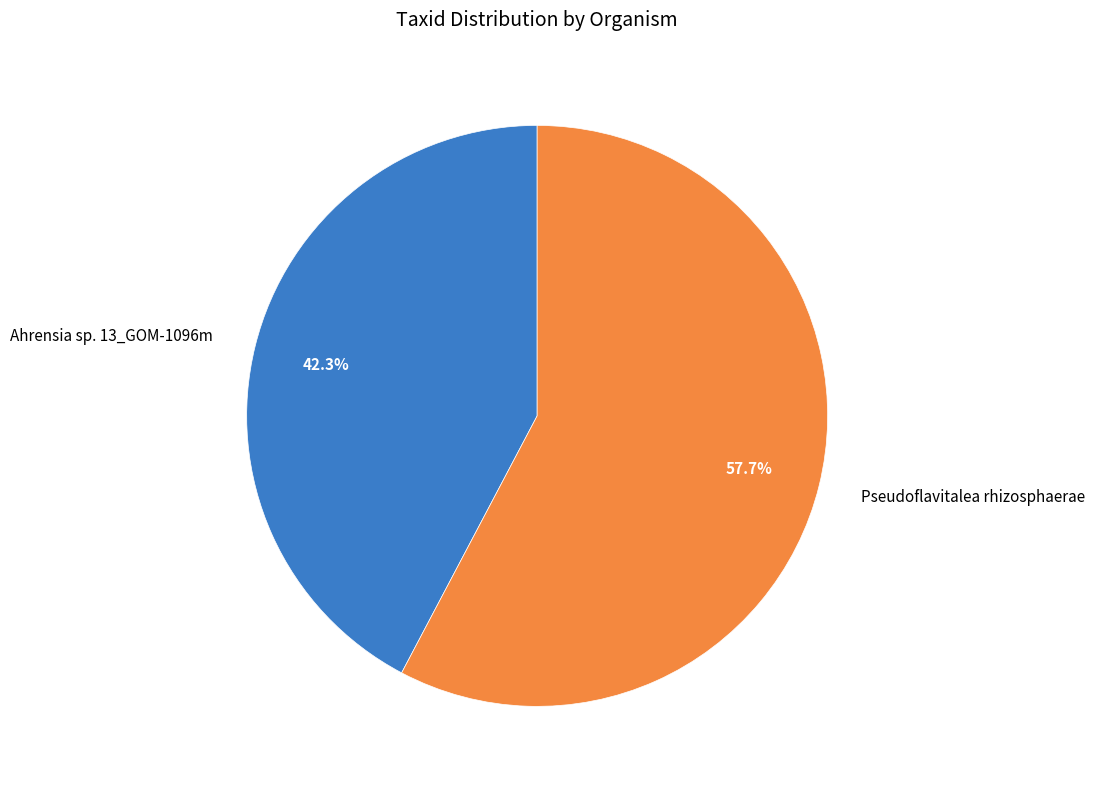

Which has a higher value, Pseudoflavitalea rhizosphaerae or Ahrensia sp. 13_GOM-1096m?

Pseudoflavitalea rhizosphaerae